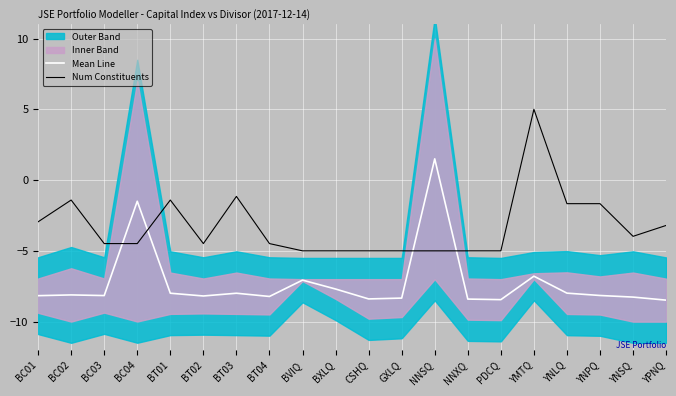

Where do Mean Line and Num Constituents first cross each other?

BC03 and BC04